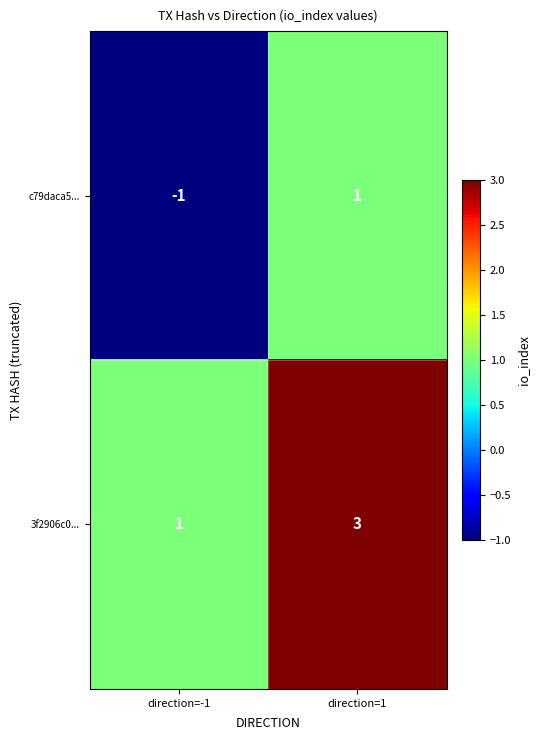

What is the sum of all 3f2906c0... values?

4